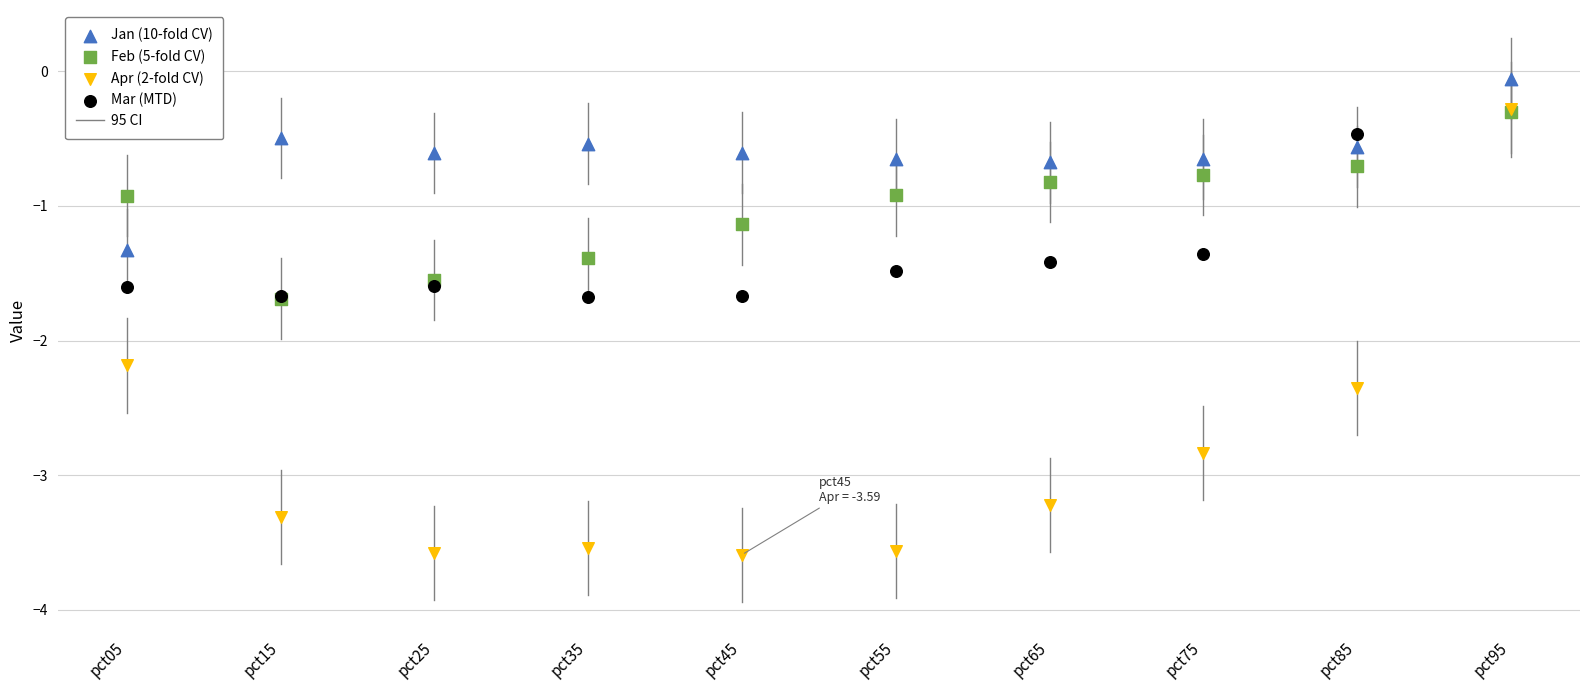

Which series contains the highest Y value?

Jan (10-fold CV)